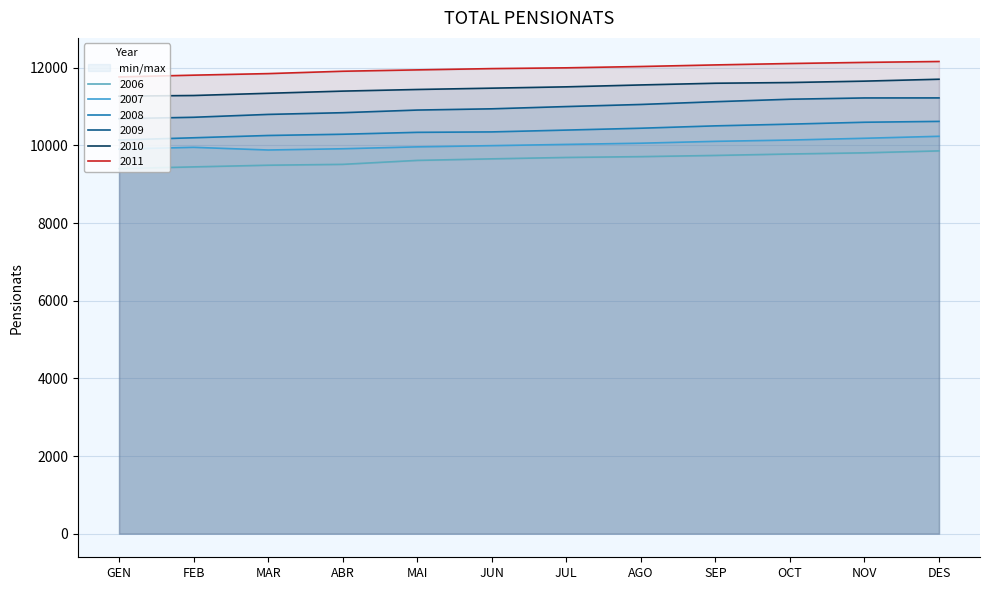

How many series are shown in this chart?

6